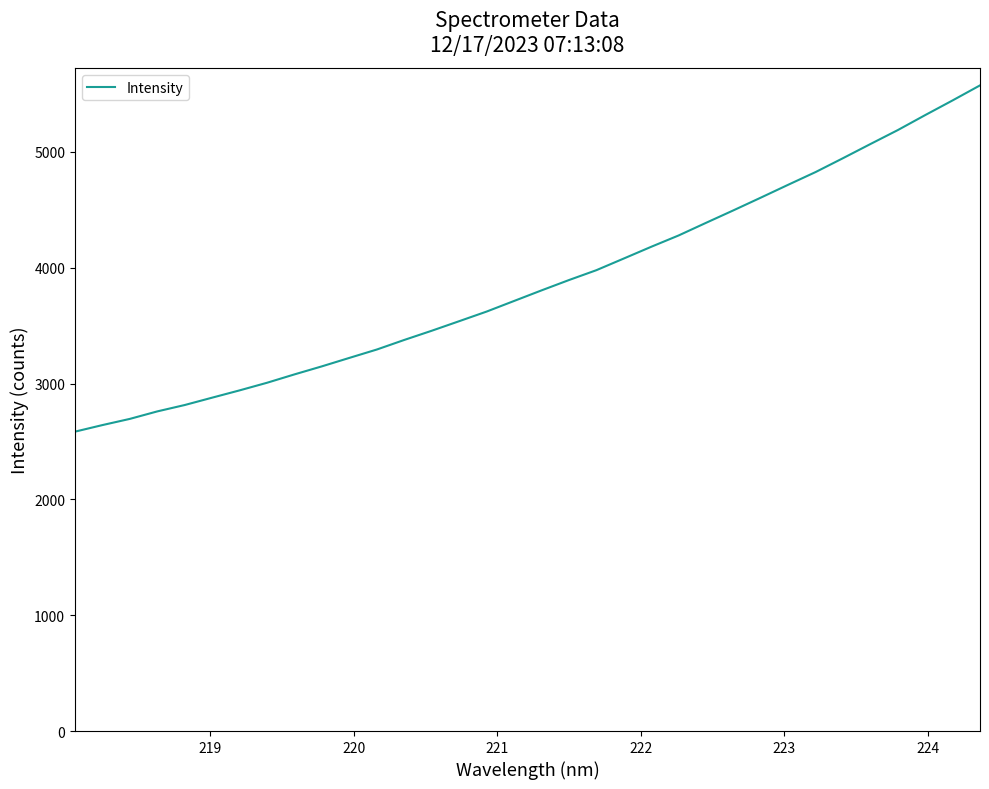

What is the greatest value displayed?

5574.3